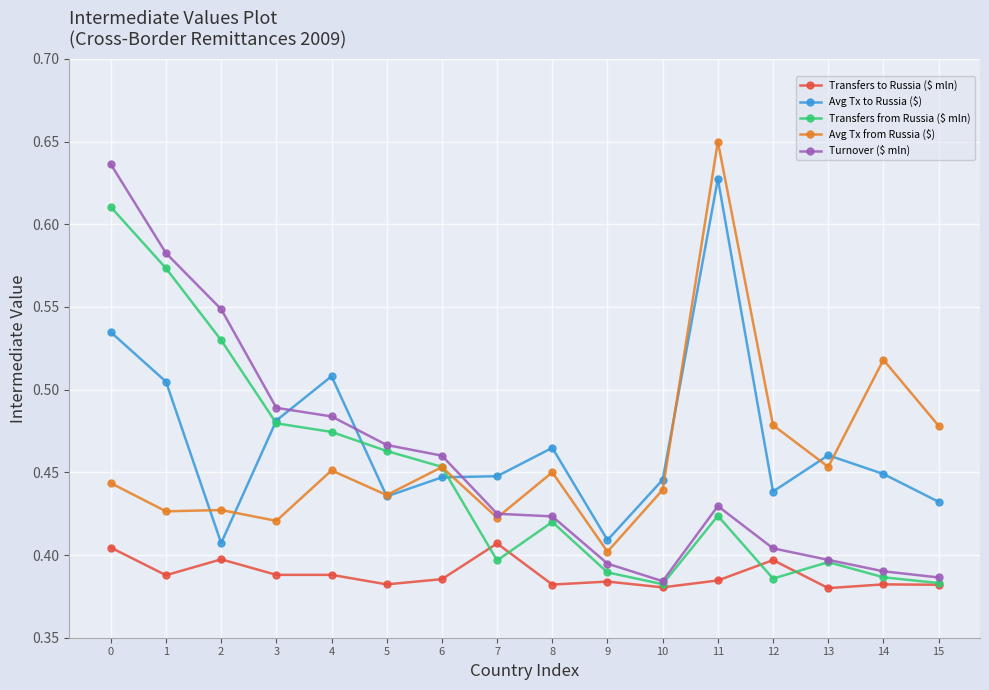

True or false: Transfers to Russia ($ mln) has more than 2 interior local peaks.

True